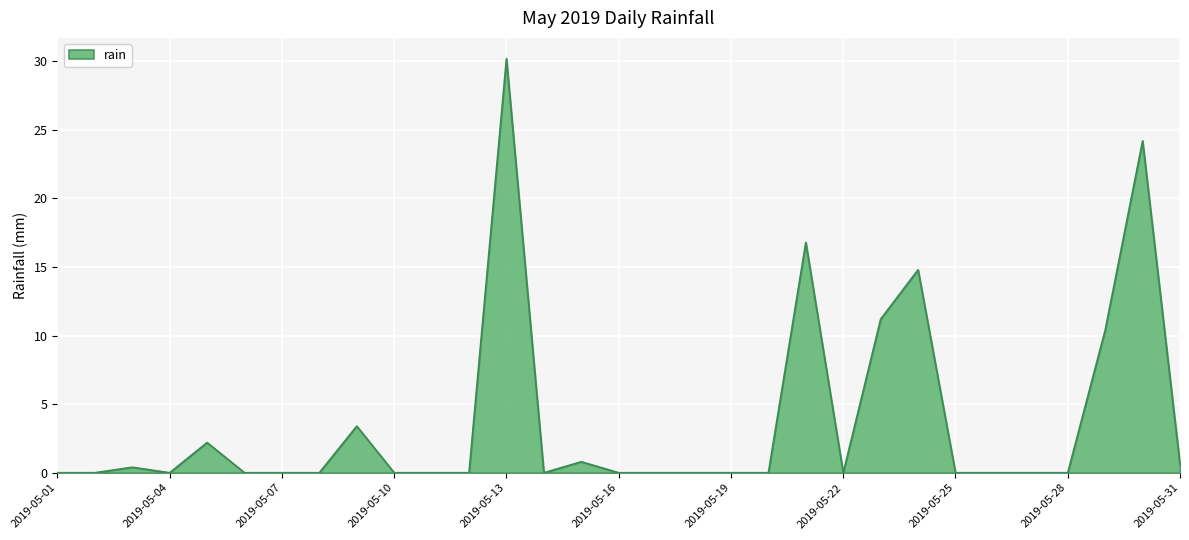

What is the maximum value shown in the chart?

30.2